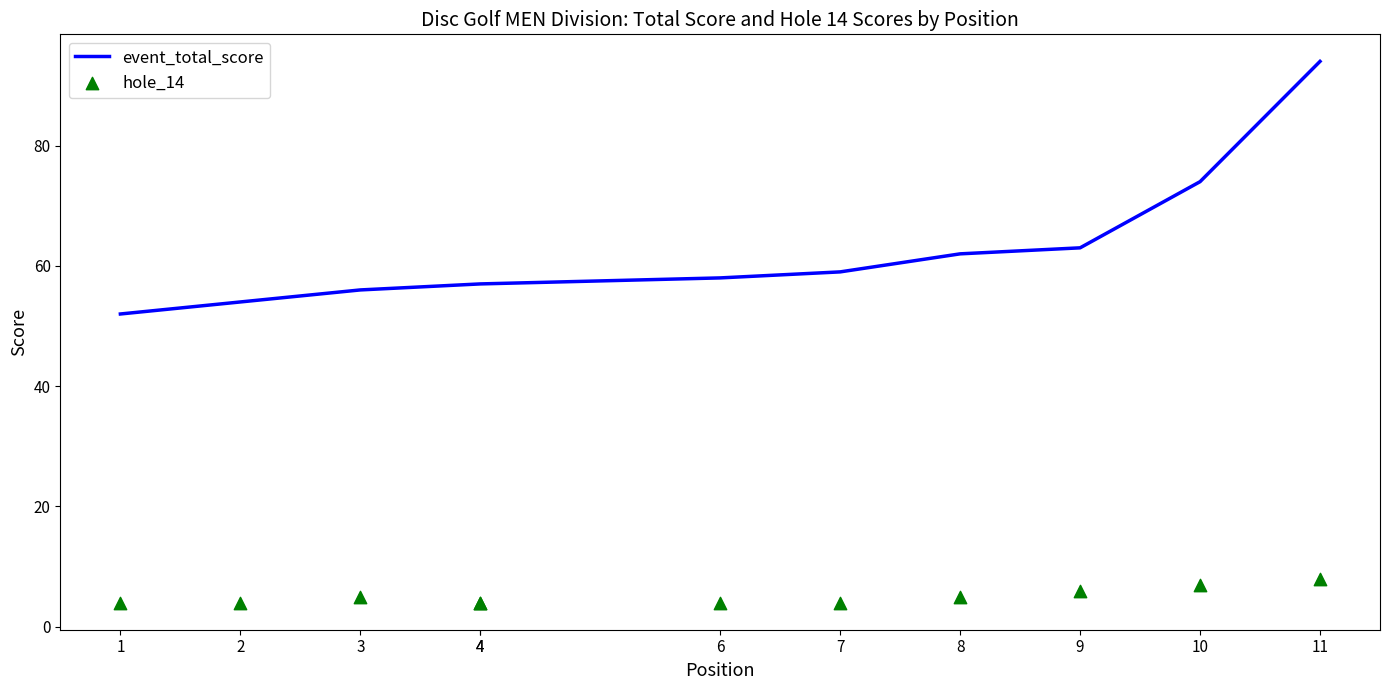

At how many categories does at least one series exceed 93?

1